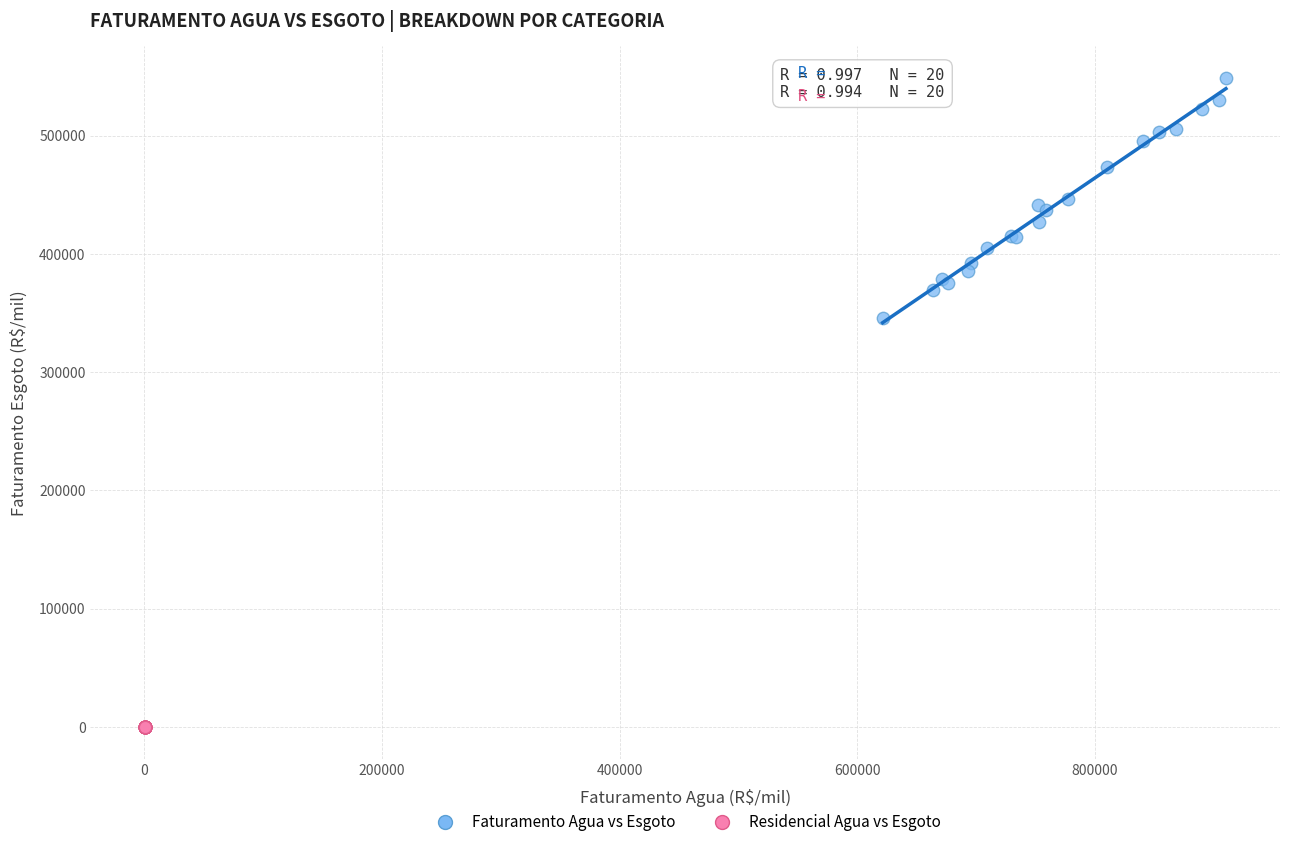

Which series contains the lowest Y value?

Residencial Agua vs Esgoto